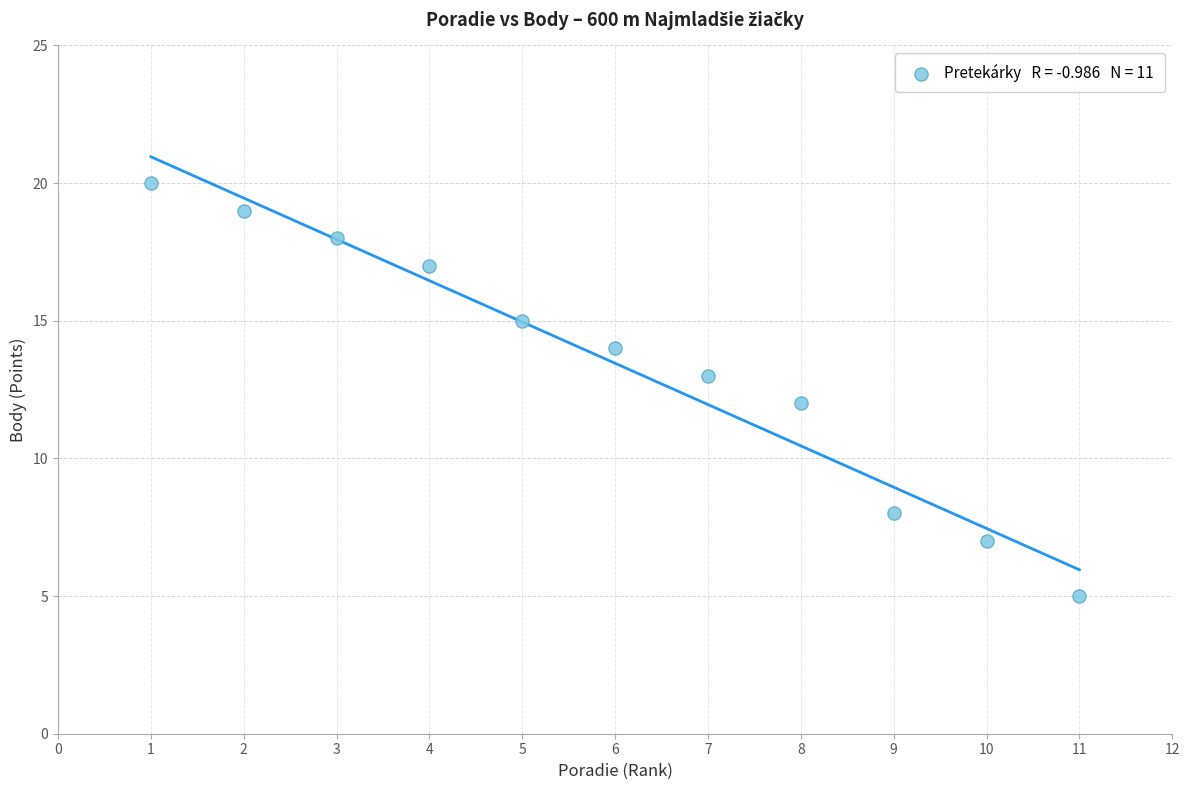

What is the average X value?

6